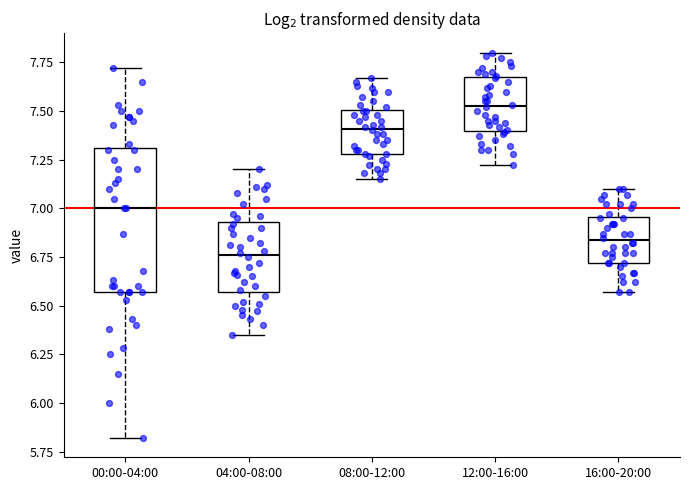

Reading left to right, transcribe this box plot: for each box, give where its median line is, the range the box spans, and where its two whiskers end, as read against the y-axis. The values are not printed on the chart, so give them approximately, as read against the axis.

00:00-04:00: median 7.00, box 6.55 to 7.30, whiskers 5.80 to 7.70
04:00-08:00: median 6.75, box 6.55 to 6.95, whiskers 6.35 to 7.20
08:00-12:00: median 7.40, box 7.30 to 7.50, whiskers 7.15 to 7.65
12:00-16:00: median 7.55, box 7.40 to 7.65, whiskers 7.20 to 7.80
16:00-20:00: median 6.85, box 6.70 to 6.95, whiskers 6.55 to 7.10